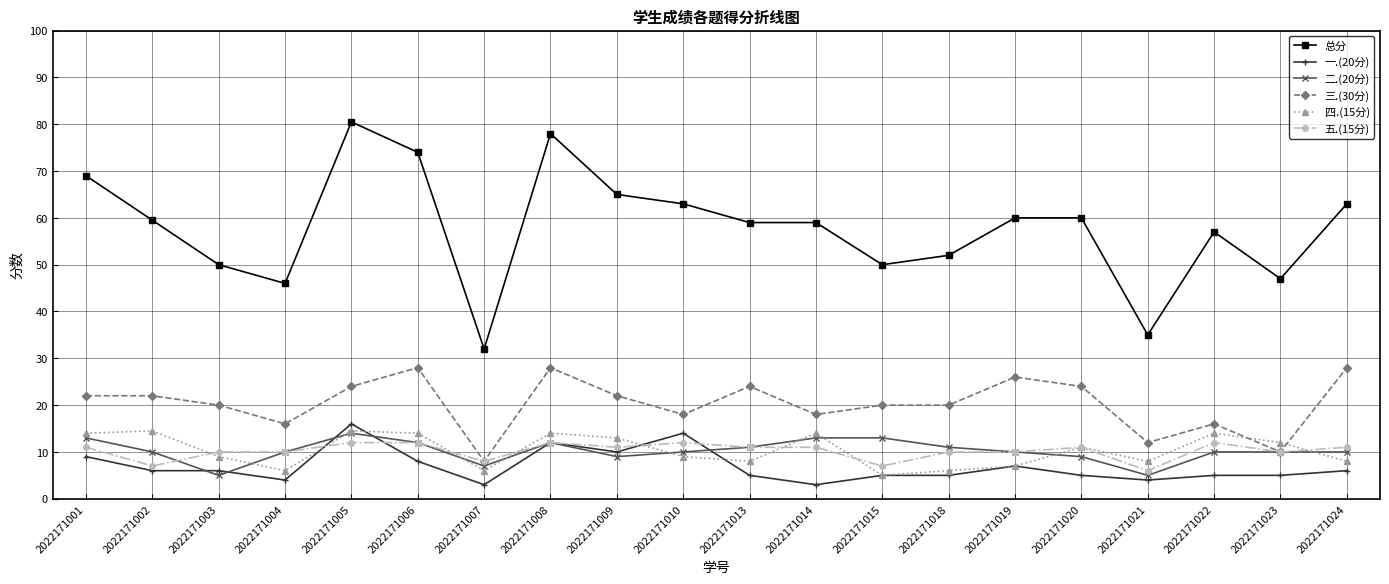

Reading right to left, list all the values displayed in this chart.

总分: 63.0	47.0	57.0	35.0	60.0	60.0	52.0	50.0	59.0	59.0	63.0	65.0	78.0	32.0	74.0	80.5	46.0	50.0	59.5	69.0
一.(20分): 6.0	5.0	5.0	4.0	5.0	7.0	5.0	5.0	3.0	5.0	14.0	10.0	12.0	3.0	8.0	16.0	4.0	6.0	6.0	9.0
二.(20分): 10.0	10.0	10.0	5.0	9.0	10.0	11.0	13.0	13.0	11.0	10.0	9.0	12.0	7.0	12.0	14.0	10.0	5.0	10.0	13.0
三.(30分): 28.0	10.0	16.0	12.0	24.0	26.0	20.0	20.0	18.0	24.0	18.0	22.0	28.0	8.0	28.0	24.0	16.0	20.0	22.0	22.0
四.(15分): 8.0	12.0	14.0	8.0	11.0	7.0	6.0	5.0	14.0	8.0	9.0	13.0	14.0	6.0	14.0	14.5	6.0	9.0	14.5	14.0
五.(15分): 11.0	10.0	12.0	6.0	11.0	10.0	10.0	7.0	11.0	11.0	12.0	11.0	12.0	8.0	12.0	12.0	10.0	10.0	7.0	11.0